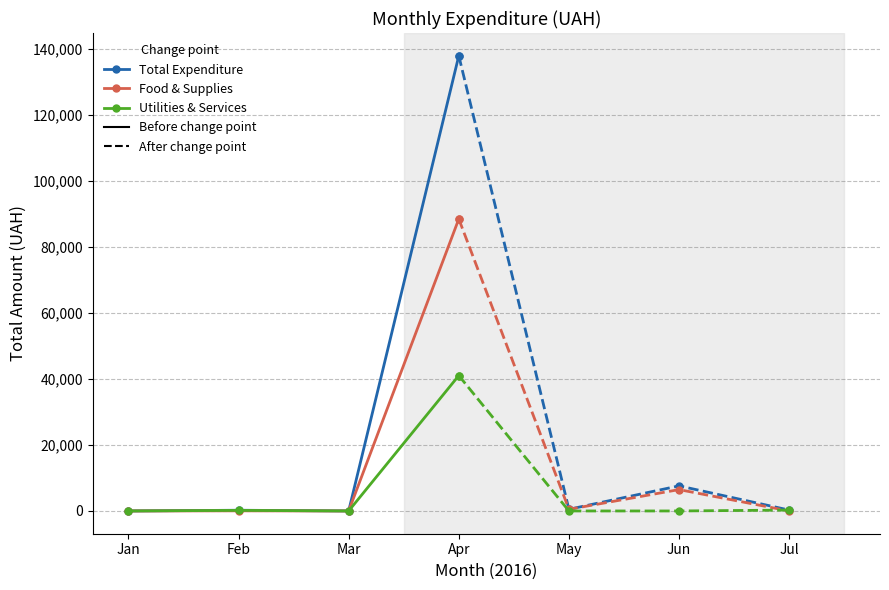

At which label does Utilities & Services reach its minimum?

Jan